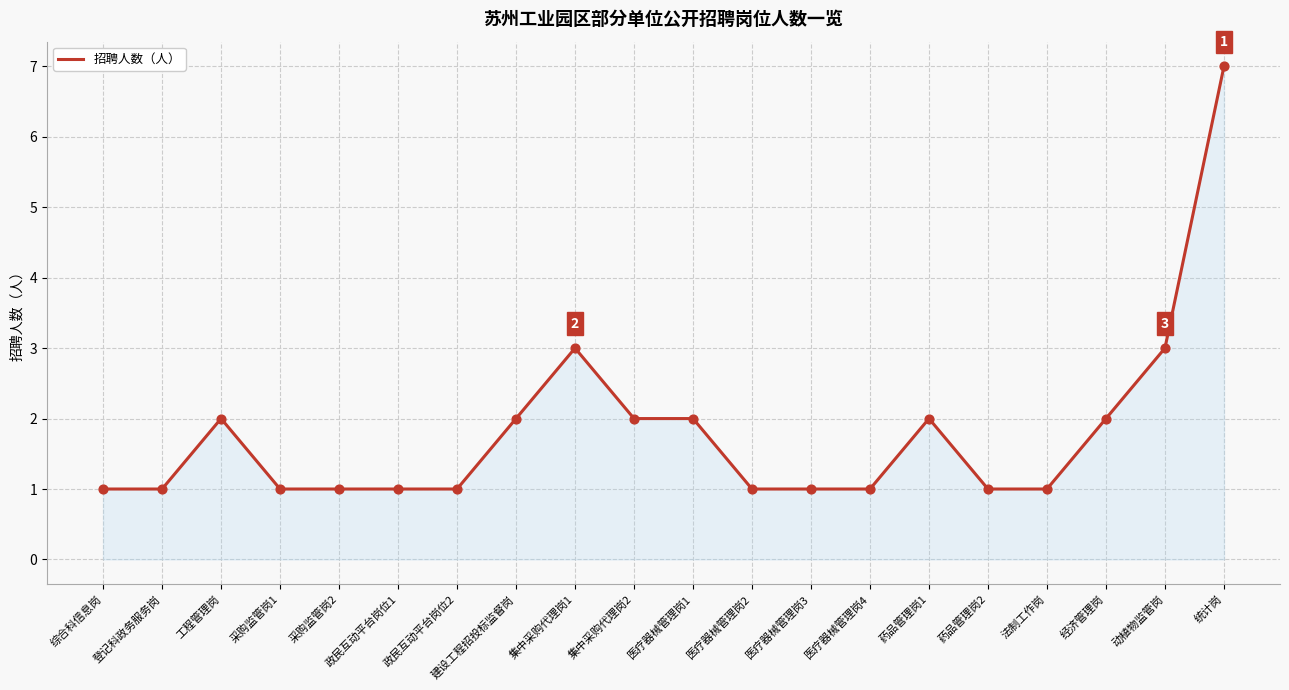

What is the change in value from 工程管理岗 to 政民互动平台岗位2?

-1